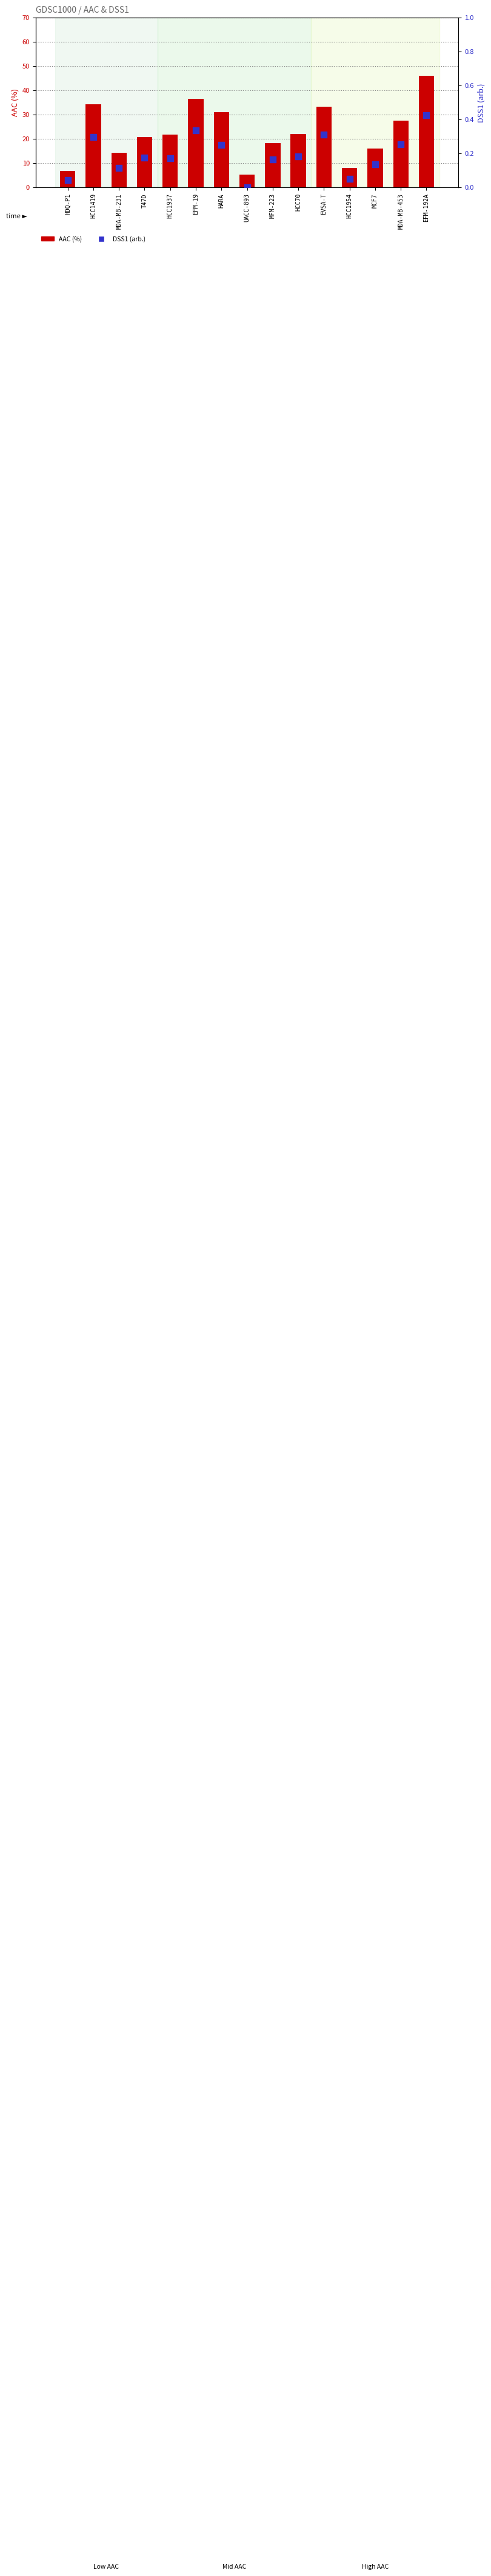

Is the value of AAC (%) at EVSA-T greater than the value of DSS1 (arb.) at EFM-192A?

Yes